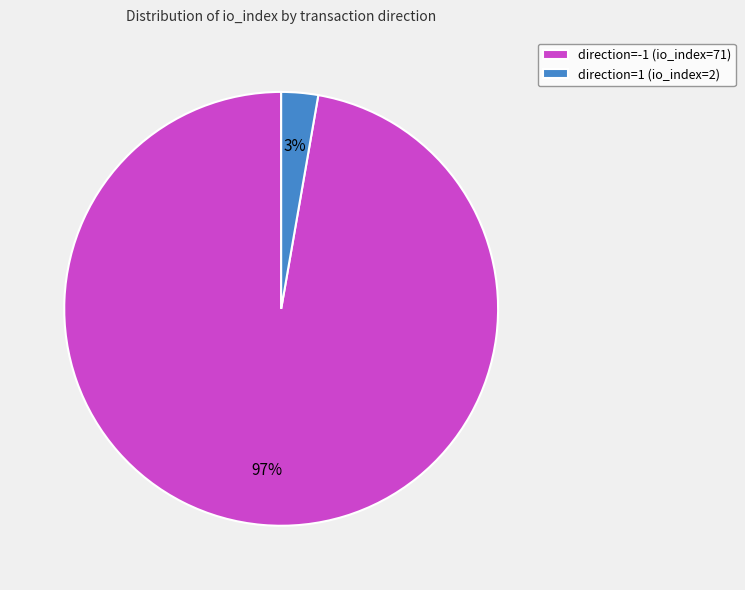

Between direction=1 (io_index=2) and direction=-1 (io_index=71), which is larger?

direction=-1 (io_index=71)